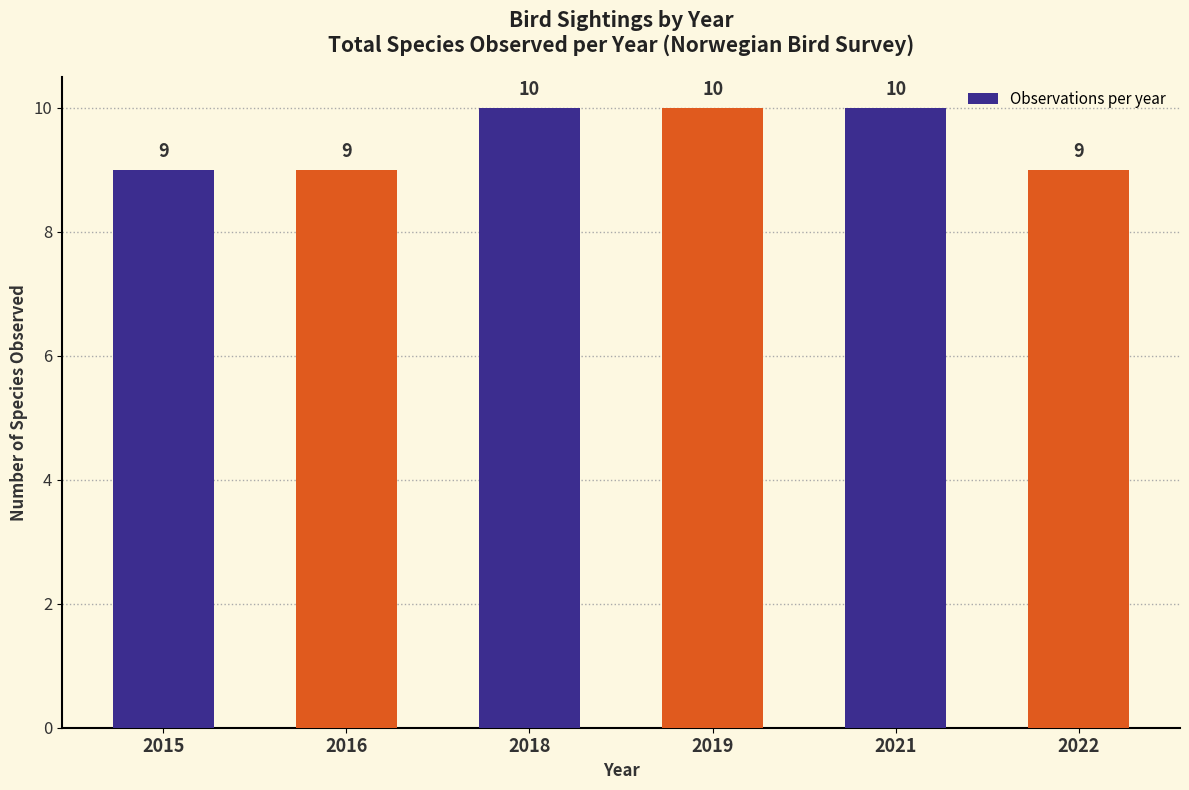

Reading left to right, list all the values displayed in this chart.

9	9	10	10	10	9